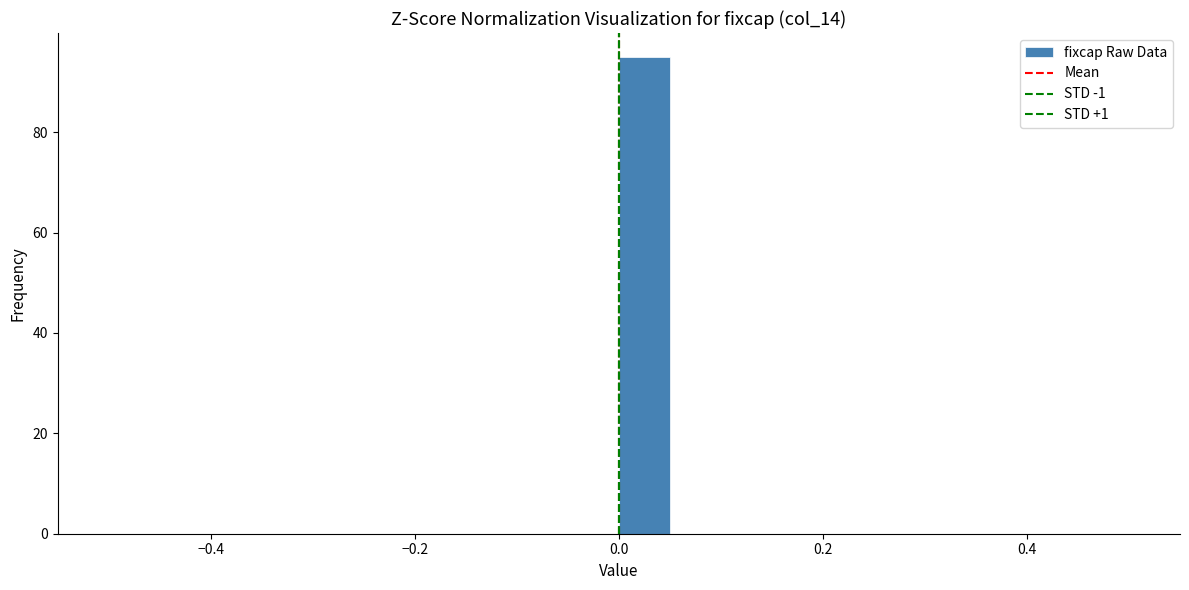

Around what value on the x-axis is the tallest bar? Give the approximate position of its centre, as read against the axis.

0.02